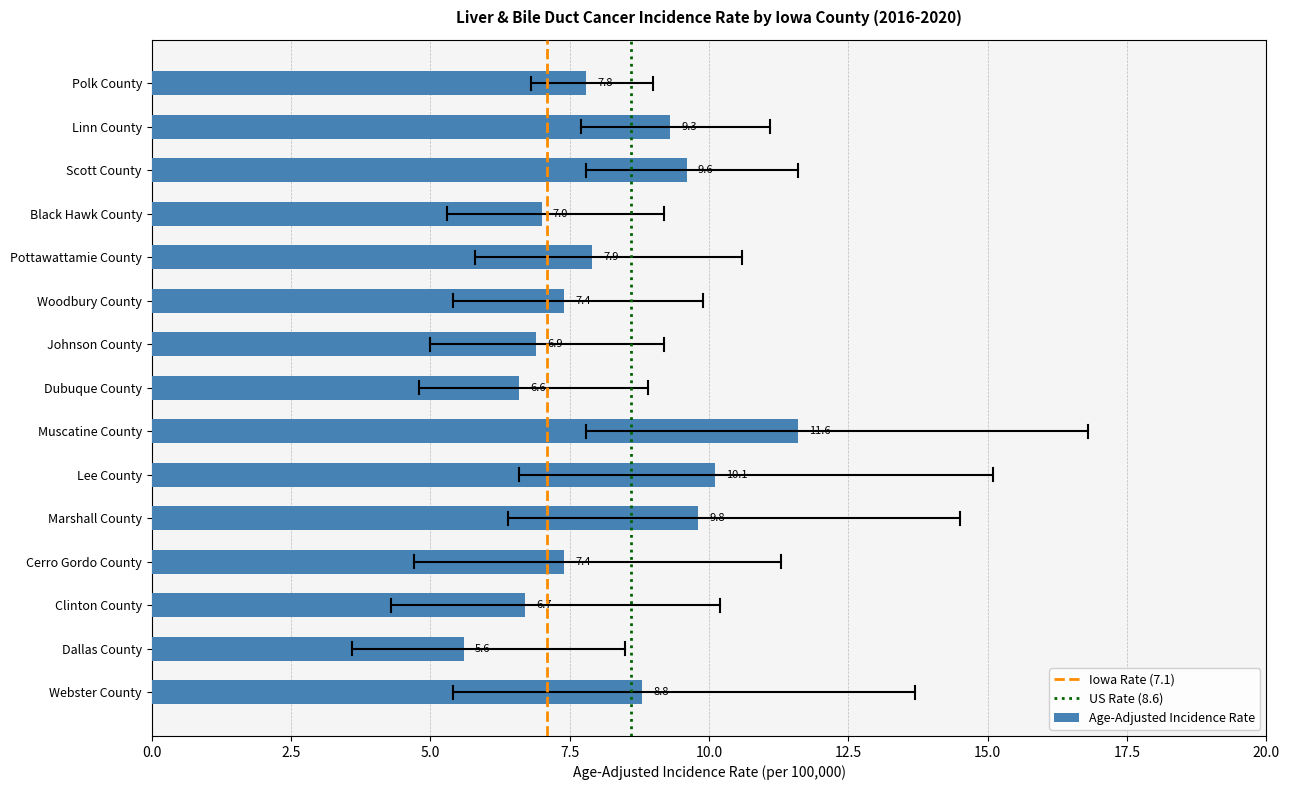

Reading top to bottom, transcribe all the data shown in this chart.

Polk County=7.8	Linn County=9.3	Scott County=9.6	Black Hawk County=7.0	Pottawattamie County=7.9	Woodbury County=7.4	Johnson County=6.9	Dubuque County=6.6	Muscatine County=11.6	Lee County=10.1	Marshall County=9.8	Cerro Gordo County=7.4	Clinton County=6.7	Dallas County=5.6	Webster County=8.8